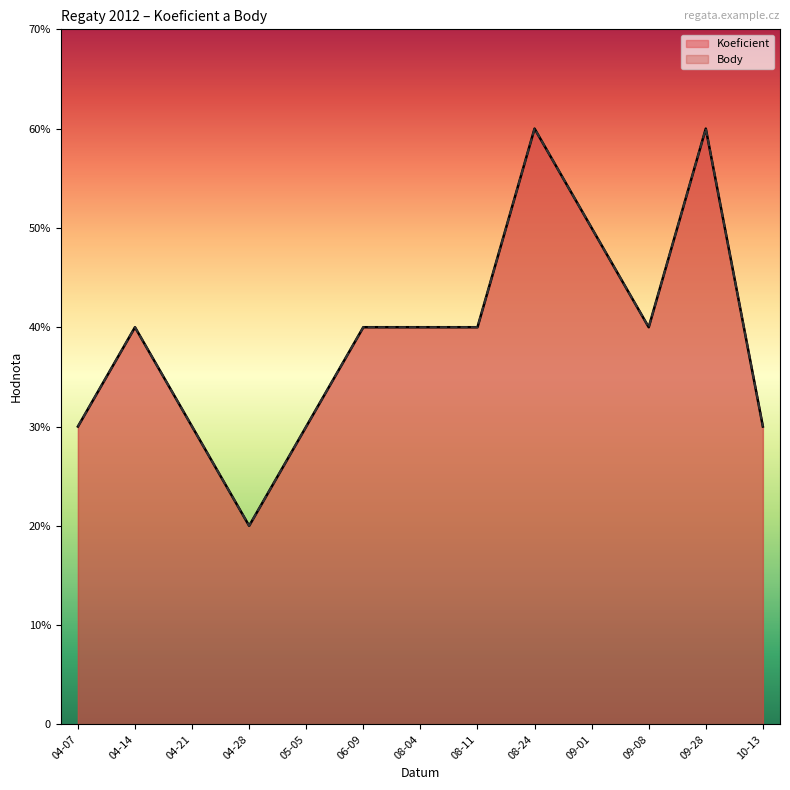

Is it true that Koeficient equals 2 at 10-13?

False